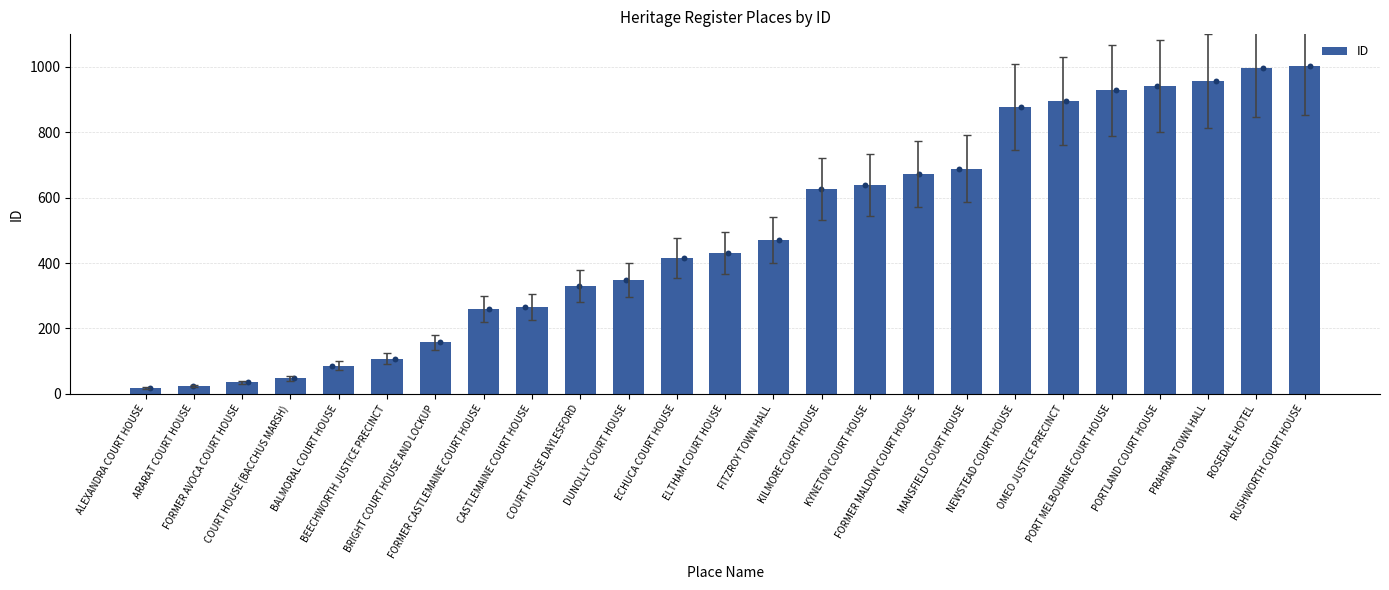

What is the ratio of the value at ALEXANDRA COURT HOUSE to the value at COURT HOUSE DAYLESFORD?

0.1